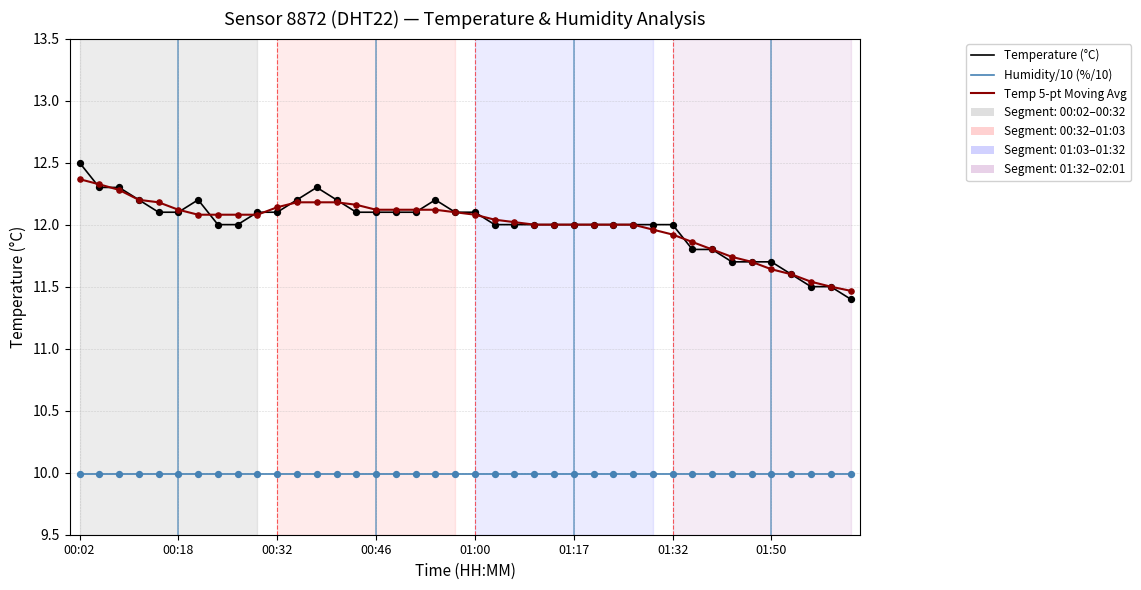

Which series has the widest spread of values?

Temperature (°C)